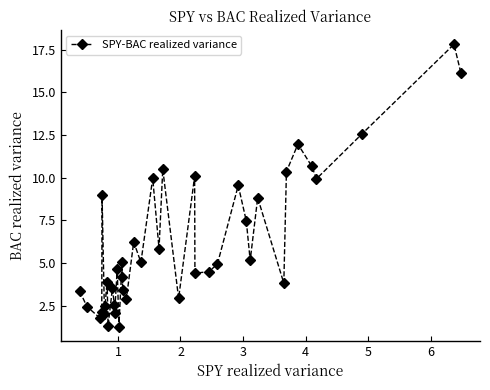

What is the maximum value shown in the chart?

17.8